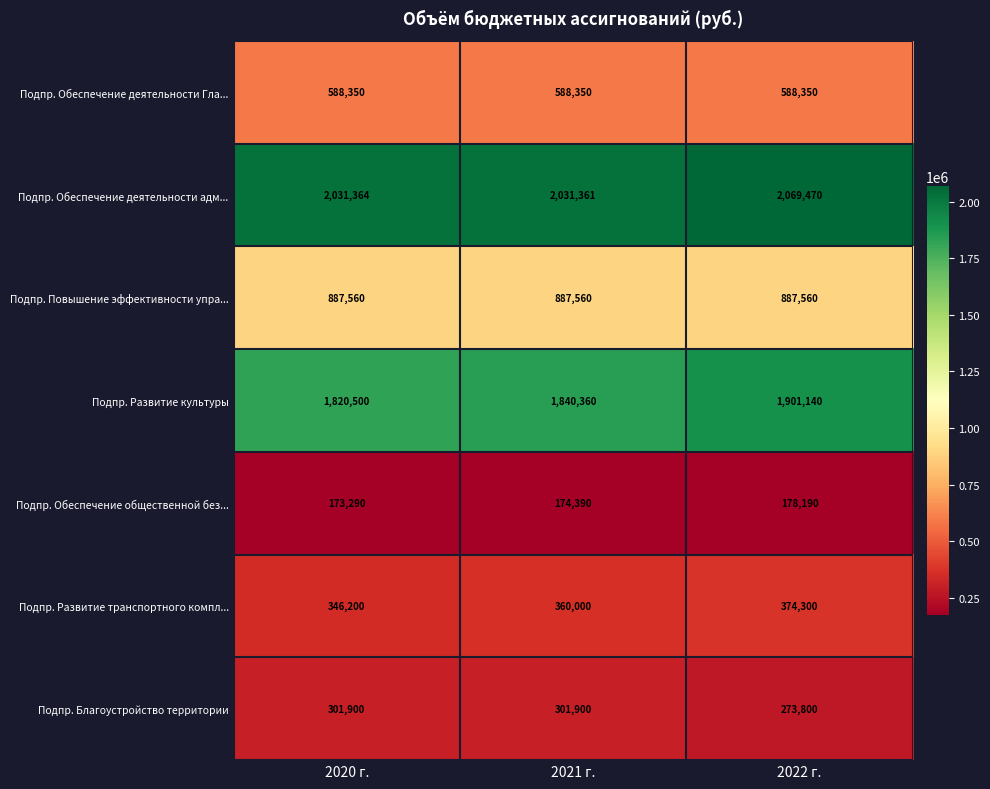

Which series changed the most between 2021 г. and 2022 г.?

Подпр. Развитие культуры